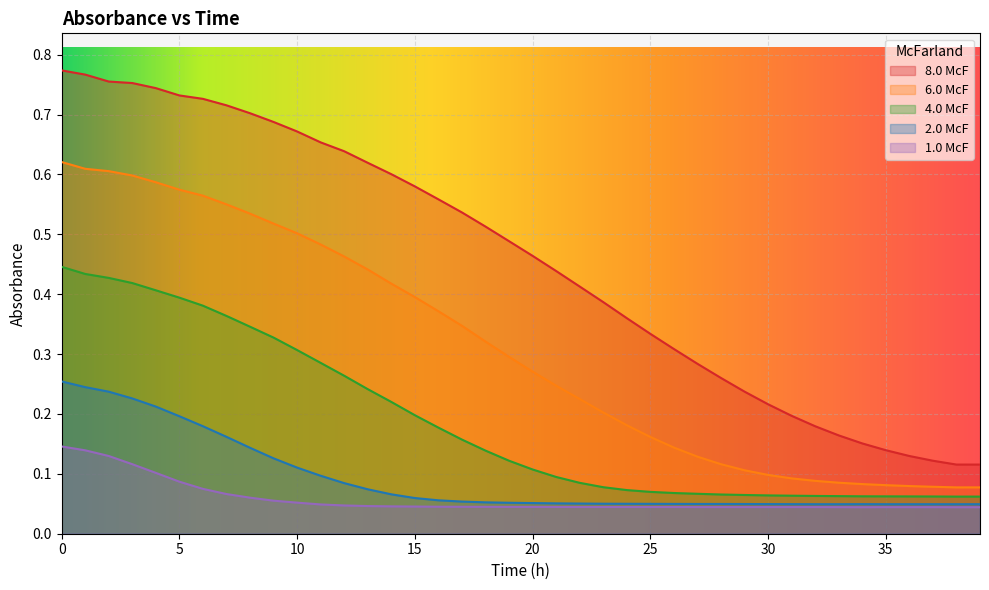

What is the average value of the 8.0 McF series?

0.5